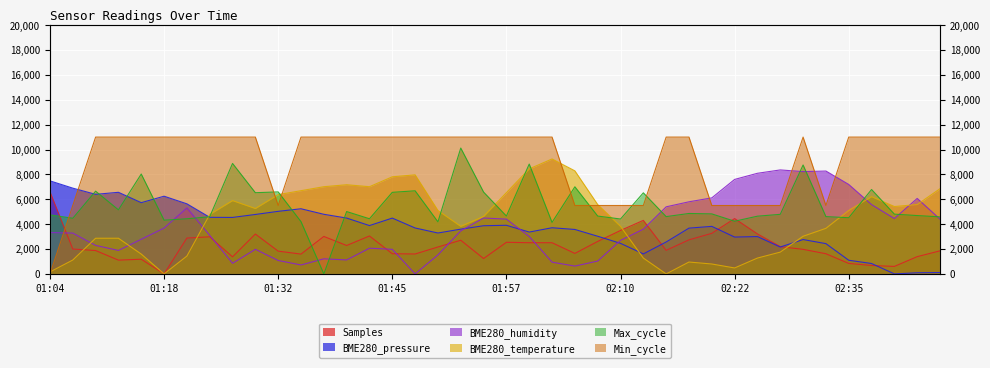

Is the value of BME280_temperature at 01:18 greater than the value of BME280_humidity at 02:07?

No